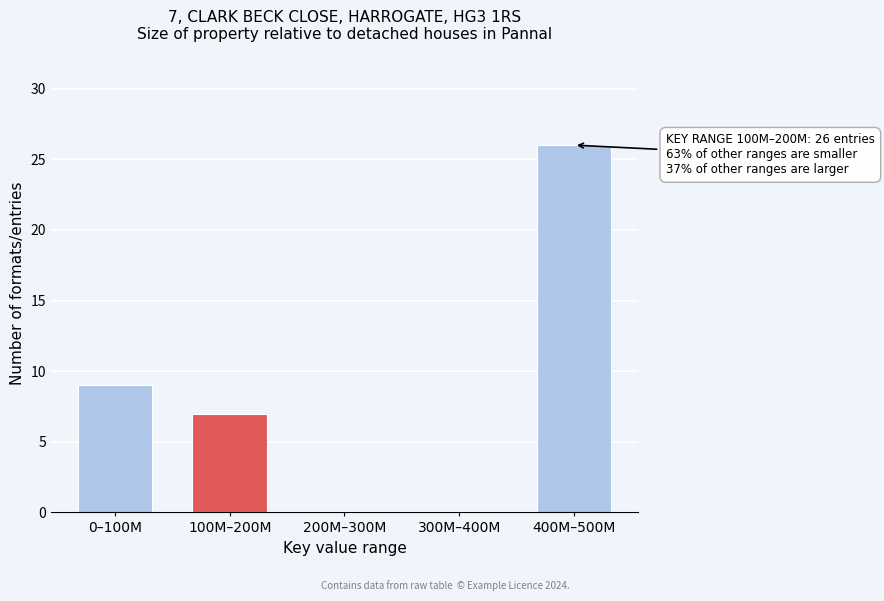

Reading left to right, list all the values displayed in this chart.

0–100M=9	100M–200M=7	200M–300M=0	300M–400M=0	400M–500M=26